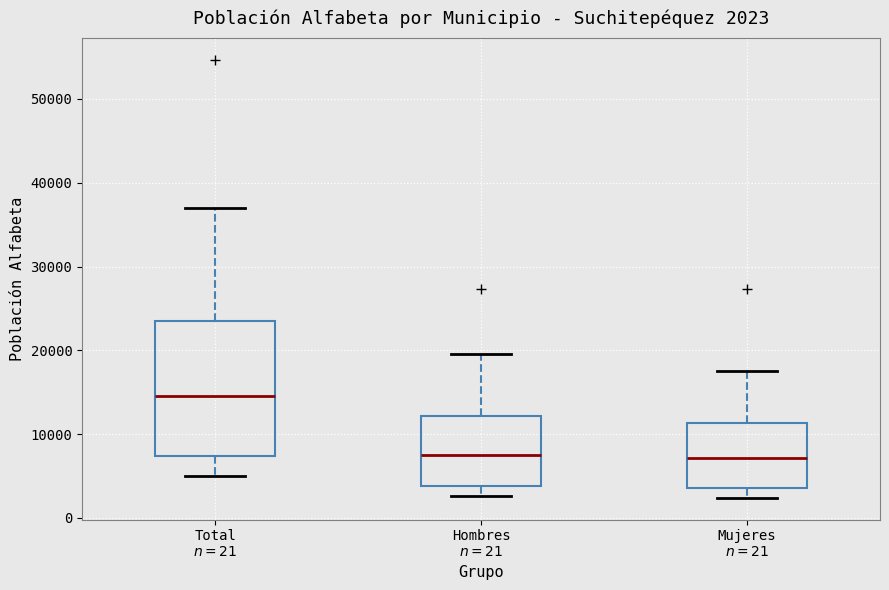

Which box is the tallest, from its lower edge to its upper edge?

Total $n=21$